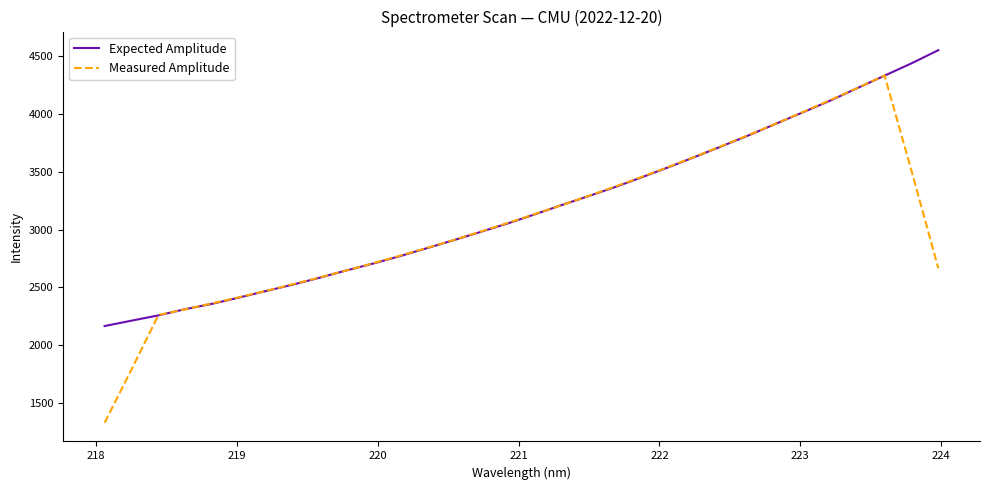

At how many categories does at least one series exceed 2815?

20